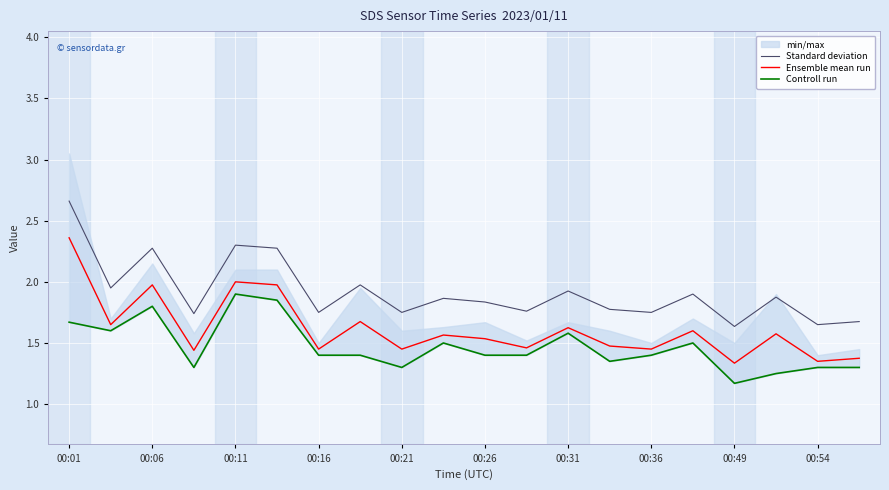

The Standard deviation series shows 2.3 at 00:06. True or false?

True